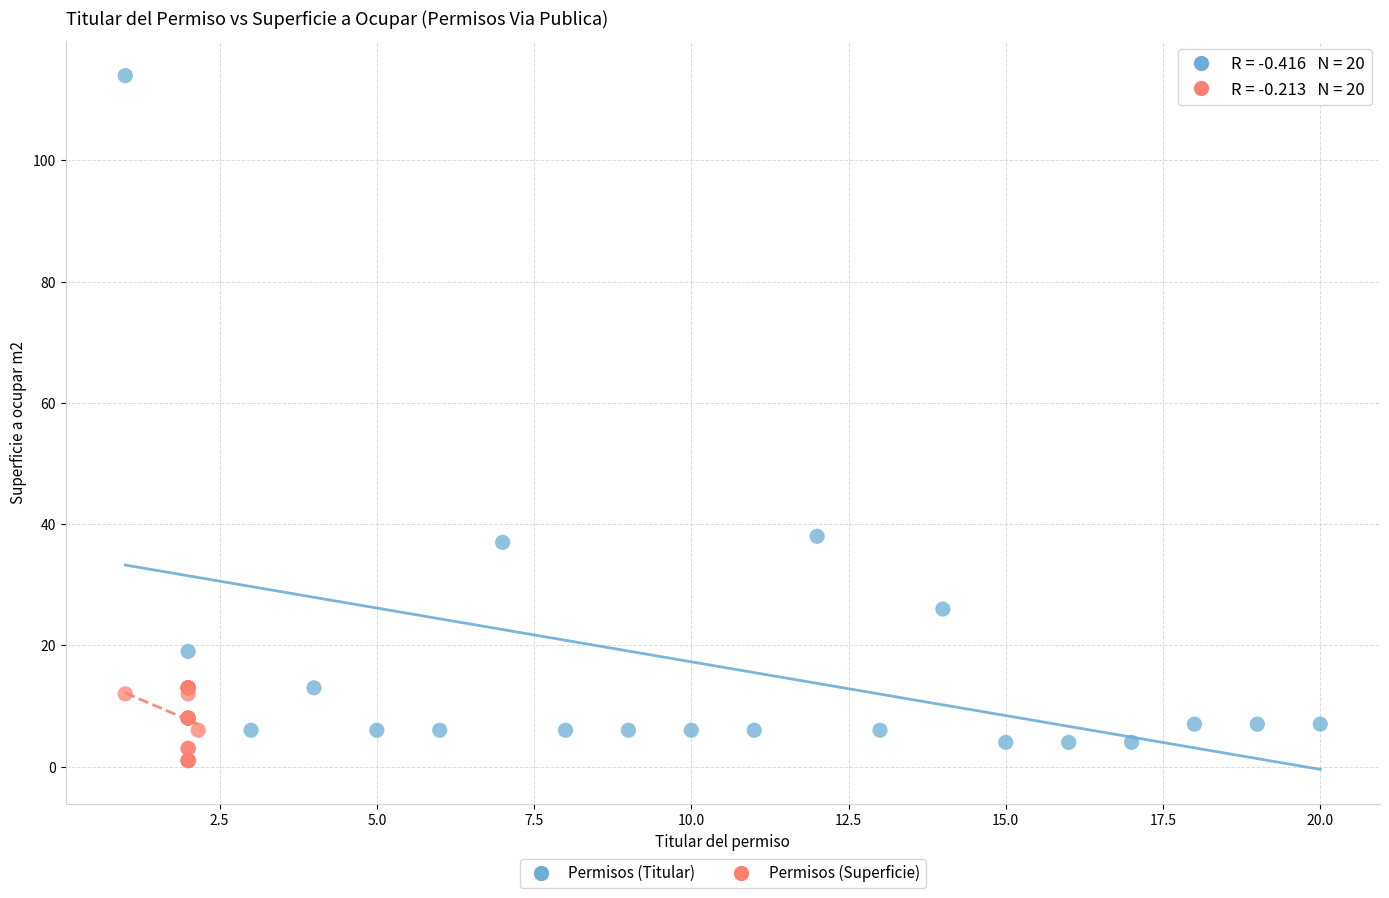

Which series has the largest Y range (max minus min)?

Permisos (Titular)